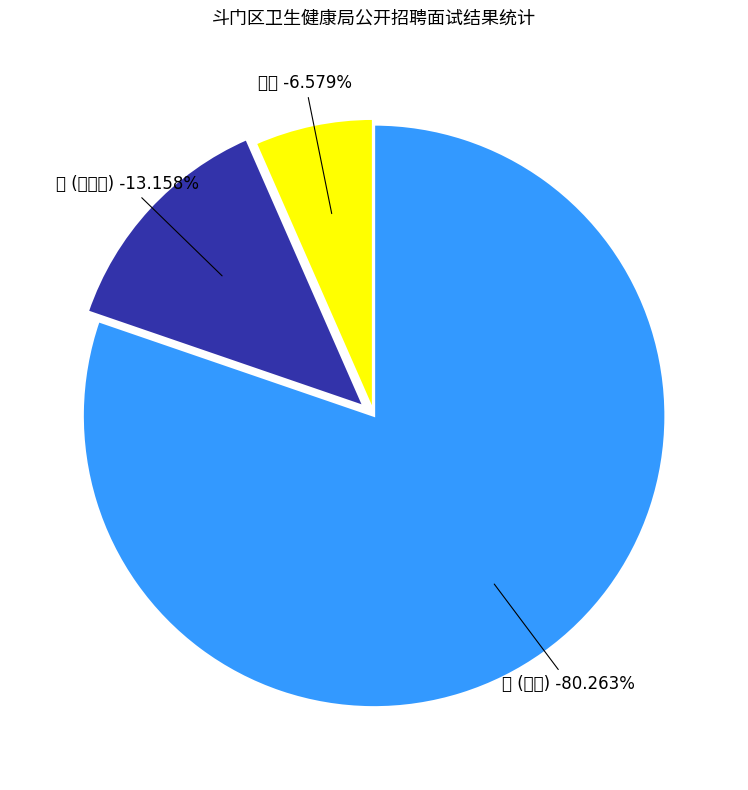

What percentage is the 否 slice, to the nearest percent?

13%